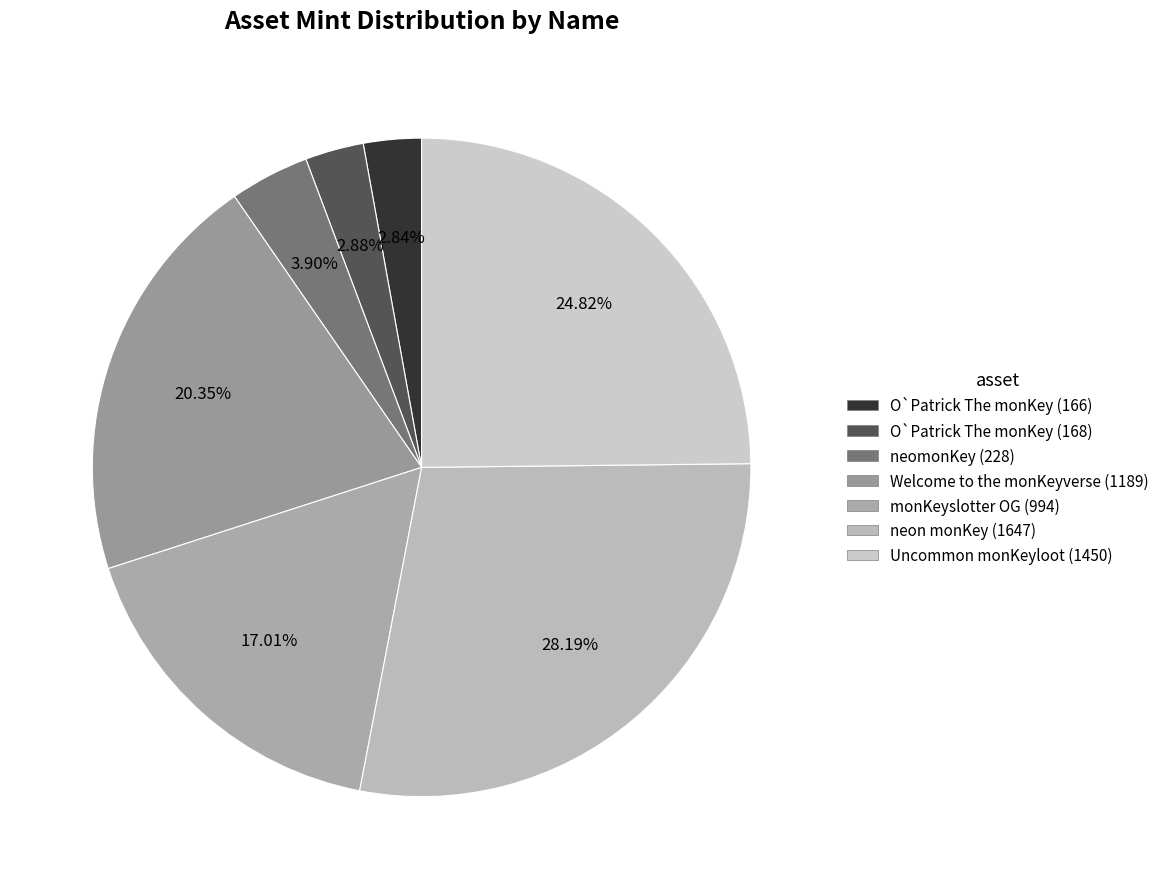

Rank the categories by value from highest to lowest.

neon monKey (1647), Uncommon monKeyloot (1450), Welcome to the monKeyverse (1189), monKeyslotter OG (994), neomonKey (228), O`Patrick The monKey (168), O`Patrick The monKey (166)